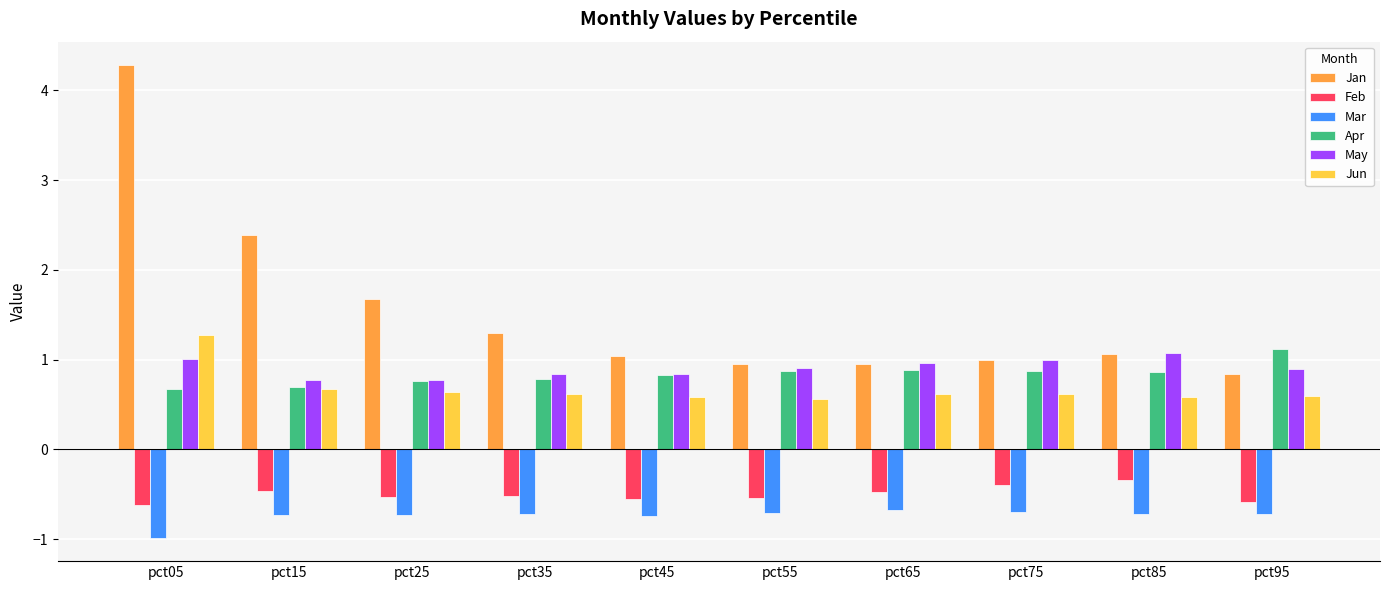

What are all the series names shown in the legend?

Jan, Feb, Mar, Apr, May, Jun